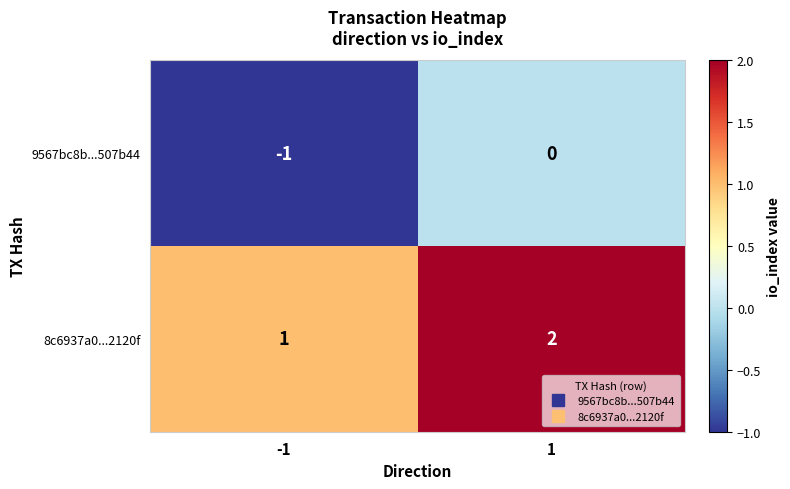

The value of 8c6937a0...2120f at -1 is 2. True or false?

False